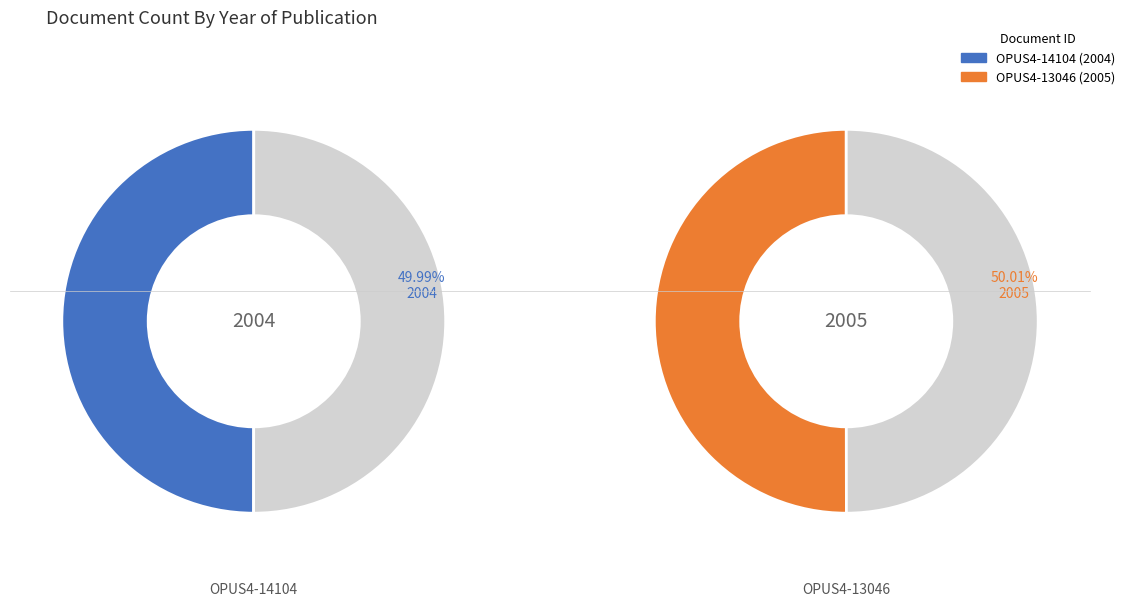

Is OPUS4-14104 the majority of the pie?

No